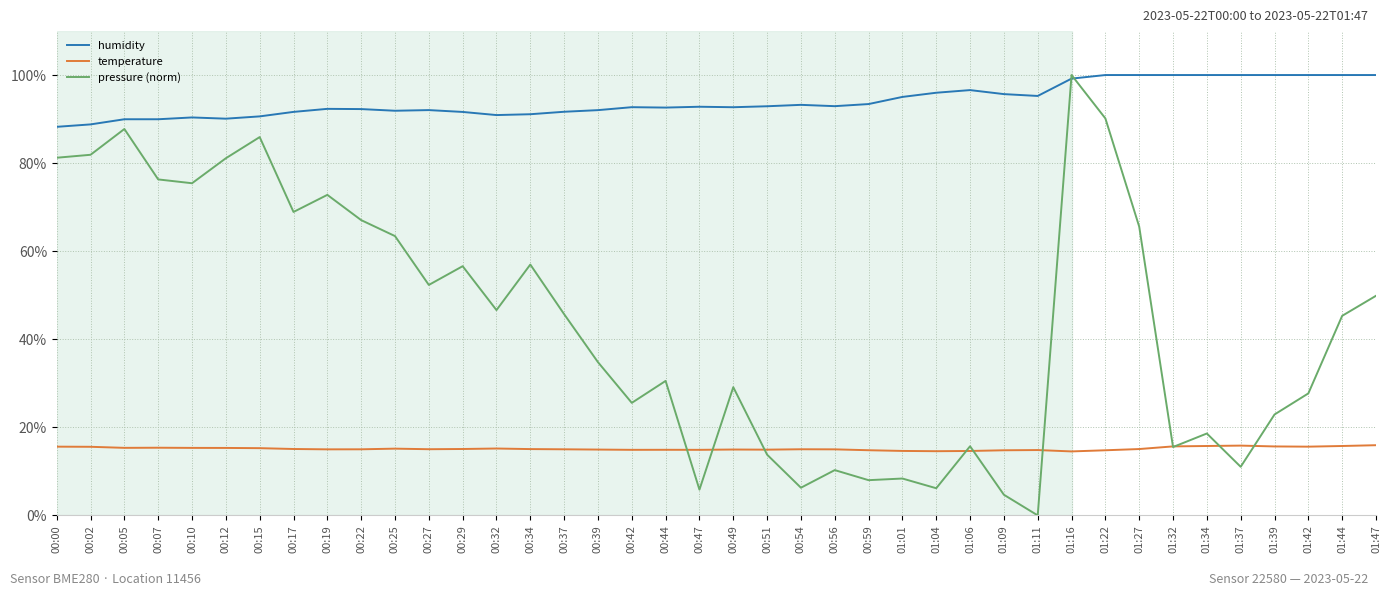

List the series in order of their overall mean, highest first.

humidity, pressure (norm), temperature